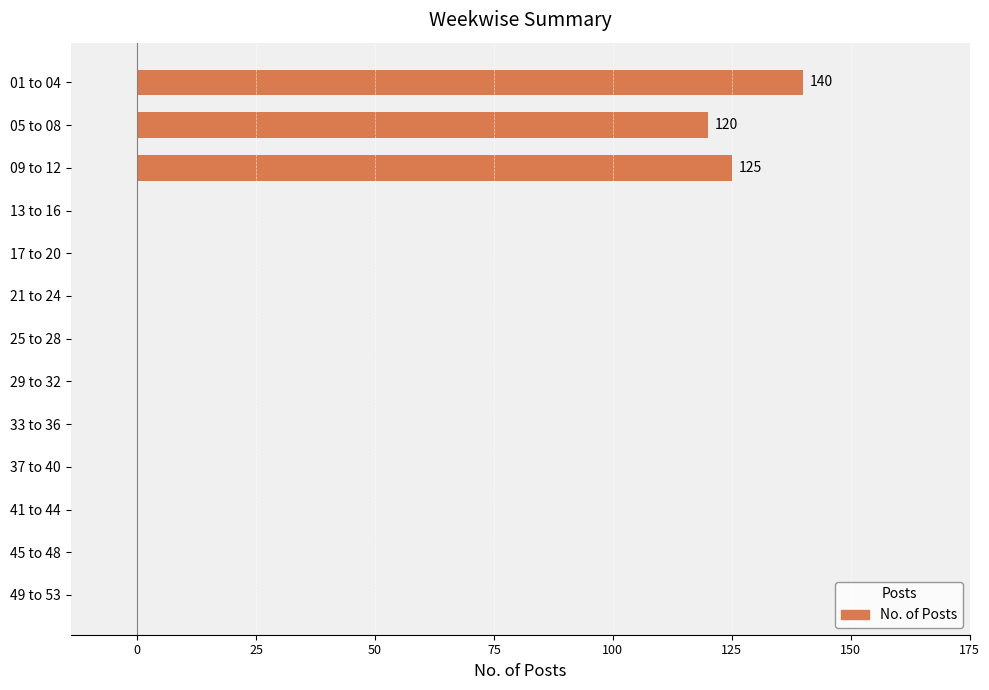

Count the number of data series in this chart.

1